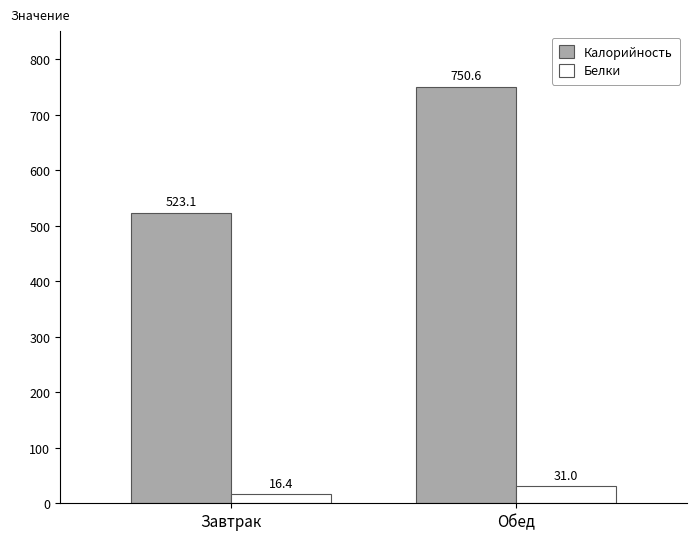

The Калорийность series shows 523.1 at Завтрак. True or false?

True